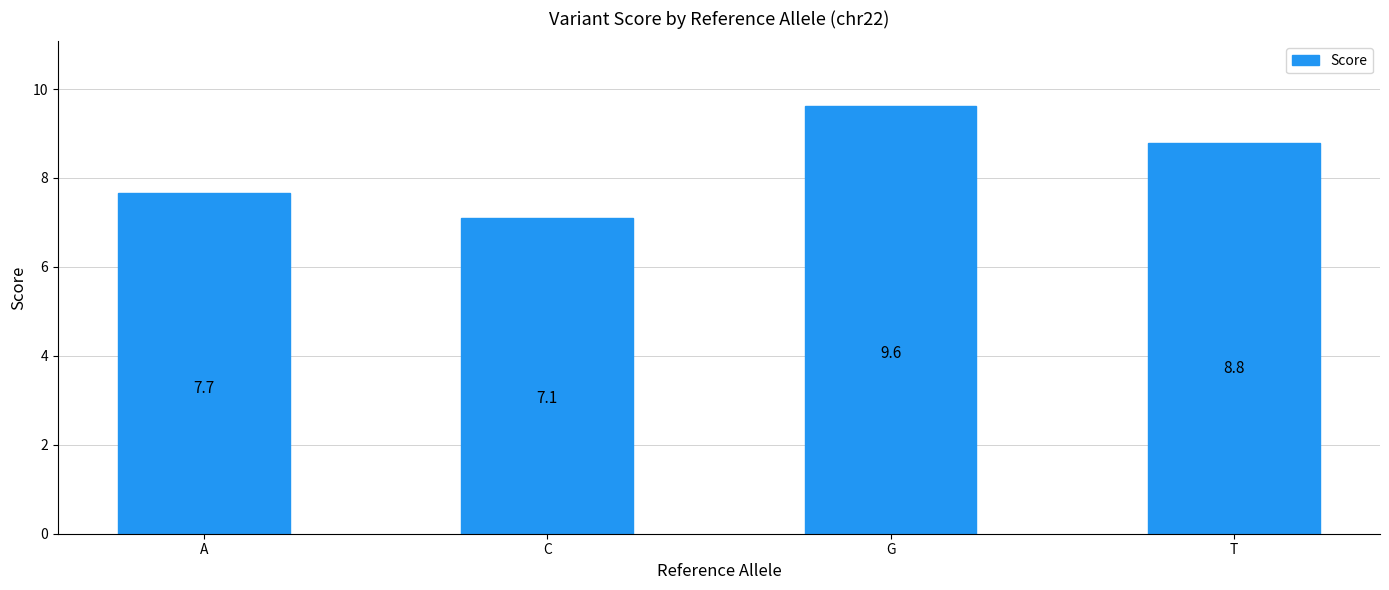

What is the difference between the maximum and minimum values?

2.5